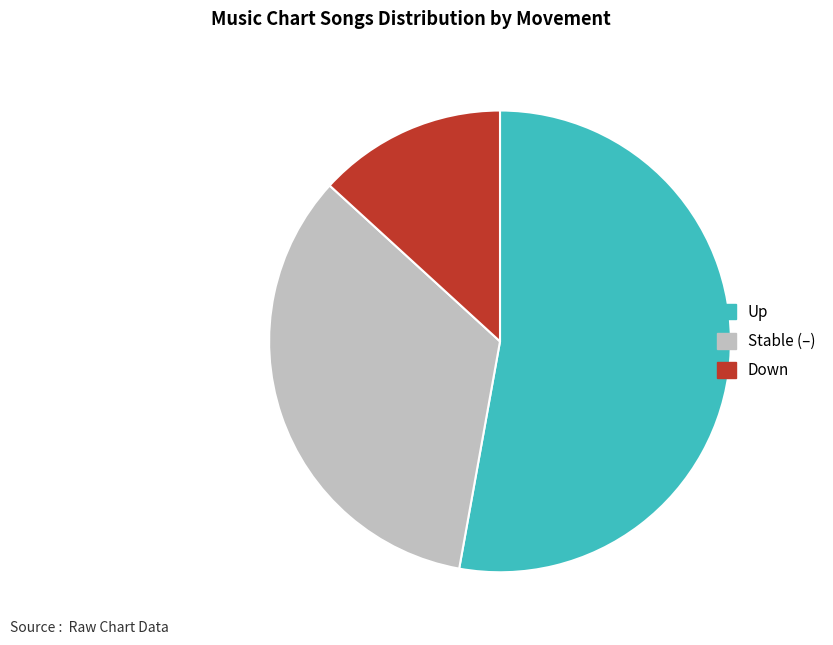

Is there any slice that represents more than half of the pie?

Yes